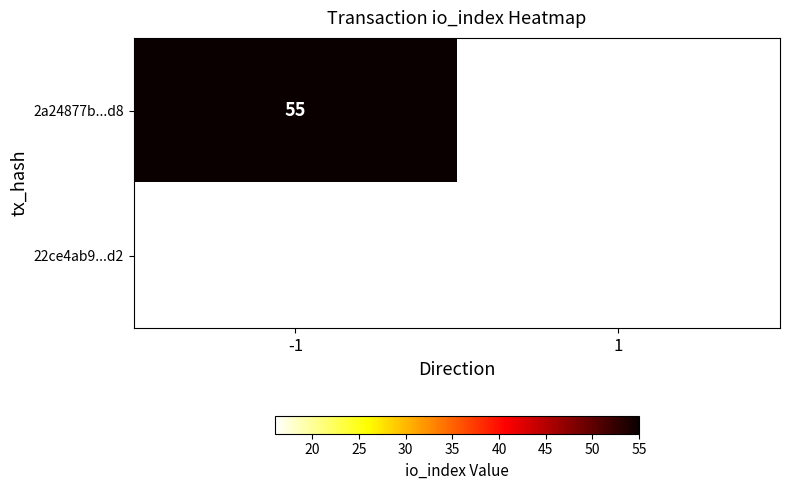

The value of 2a24877b...d8 at -1 is 99. True or false?

False